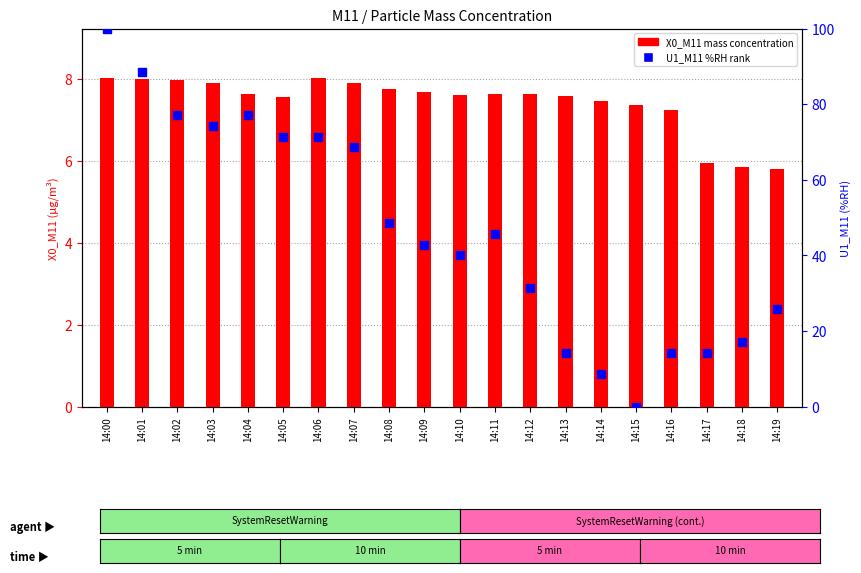

Which series has the largest total across all categories?

U1_M11 (%RH rank)